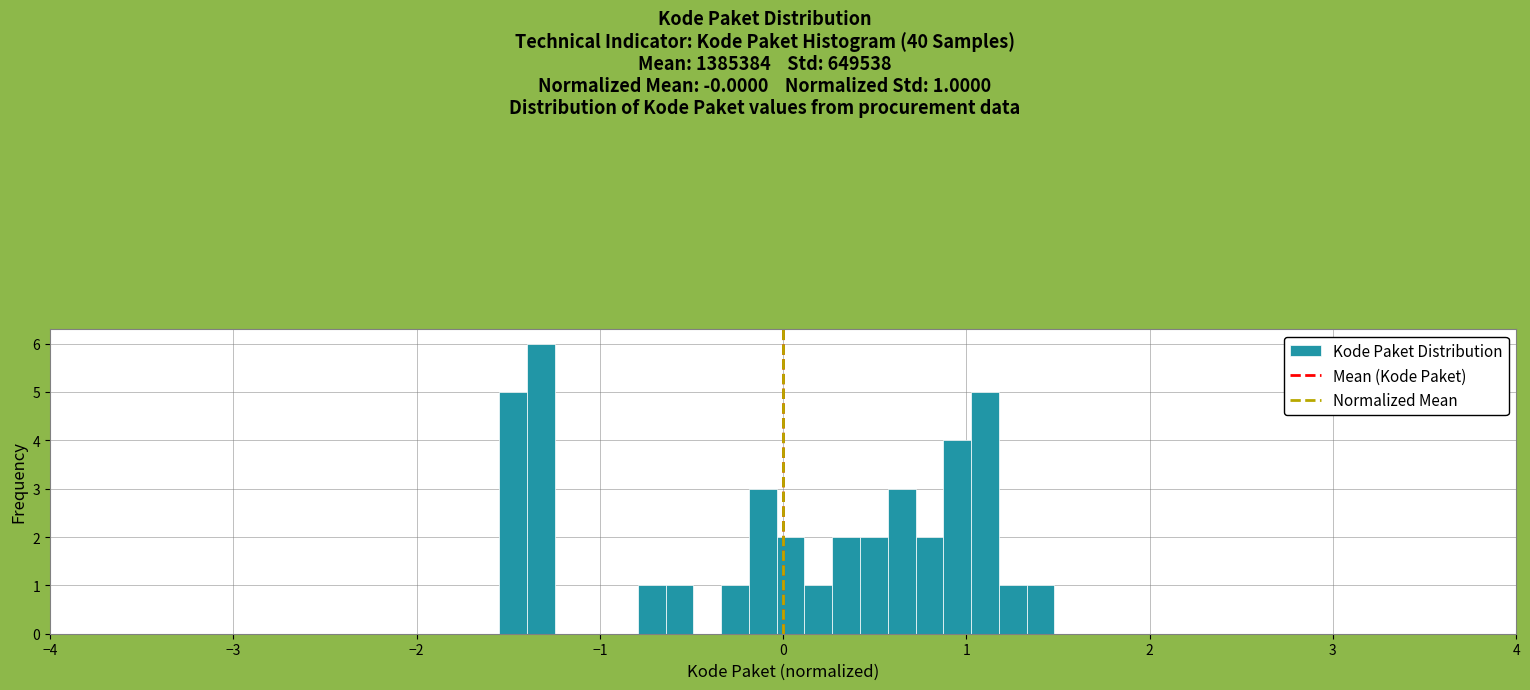

Read against the x-axis, roughly where is the centre of the tallest bar?

-1.3